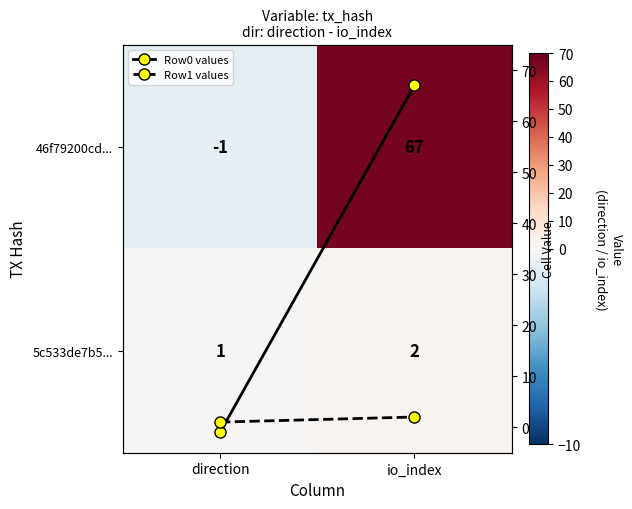

Where is Row0 values nearest to the value 33?

direction